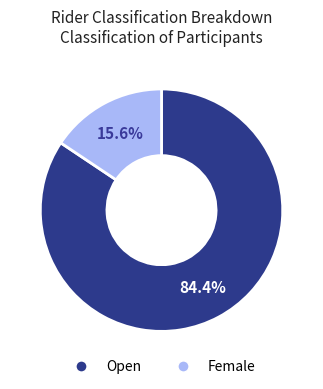

Which category accounts for the majority?

Open